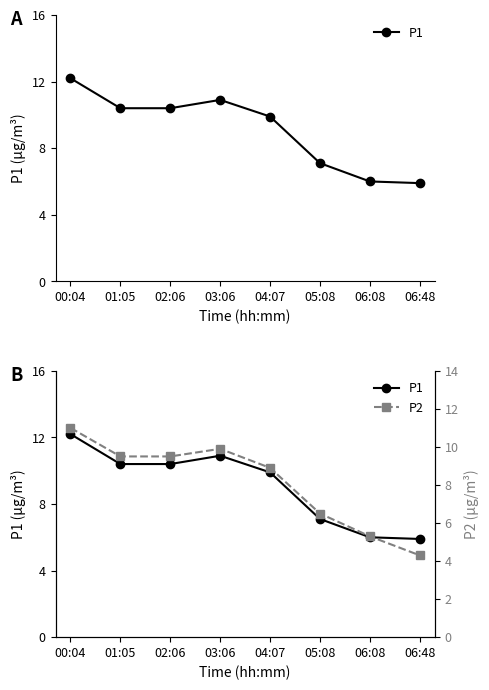

Which series has the largest total across all categories?

P1